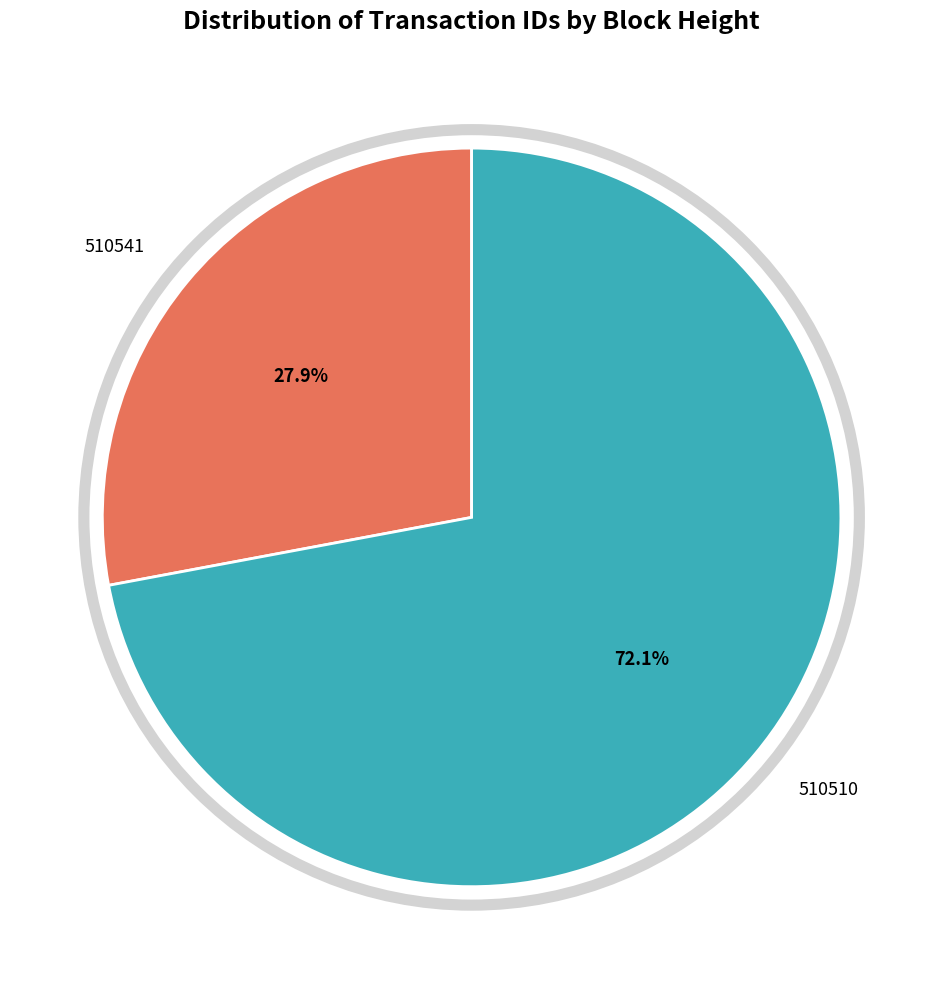

To the nearest percent, what is the difference between the 510541 and 510510 slice percentages?

44%